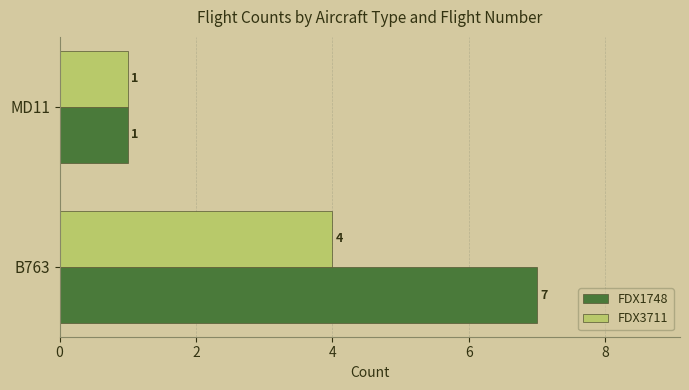

What is the sum of all FDX3711 values?

5